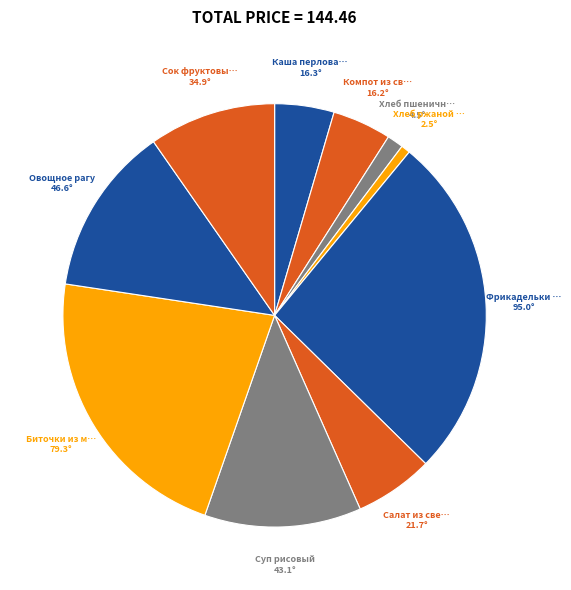

How many slices are in this pie chart?

10